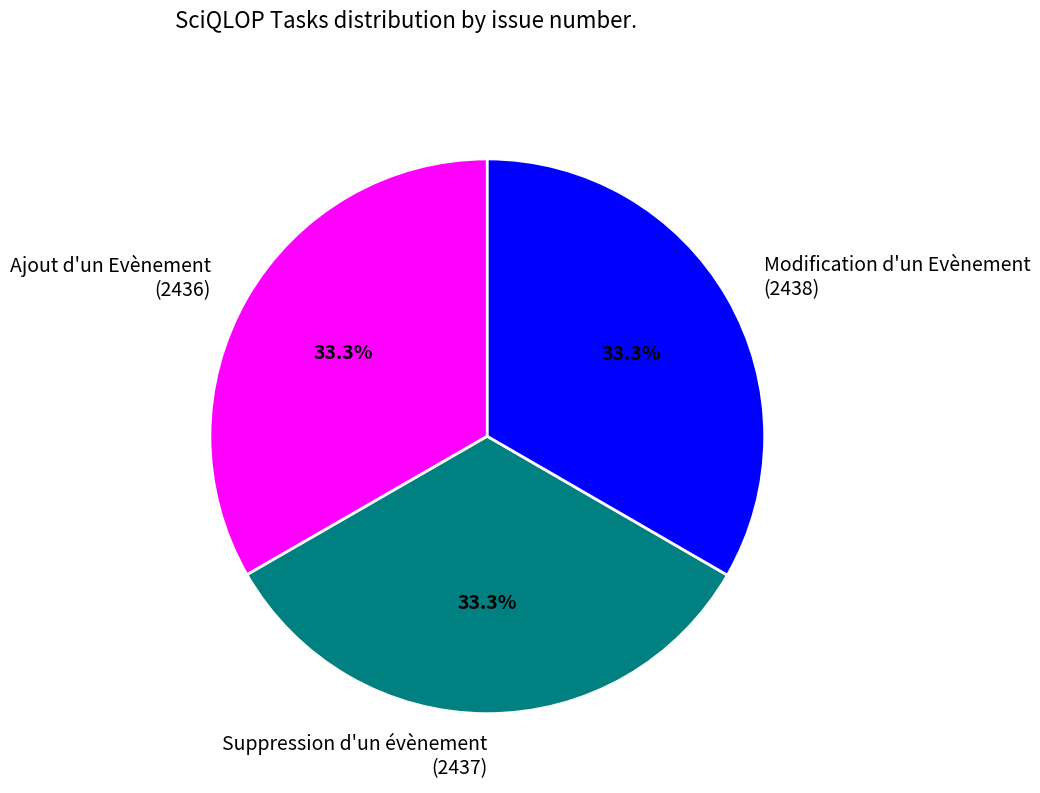

What is the ratio of the value at Ajout d'un Evènement (2436) to the value at Suppression d'un évènement (2437)?

1.0